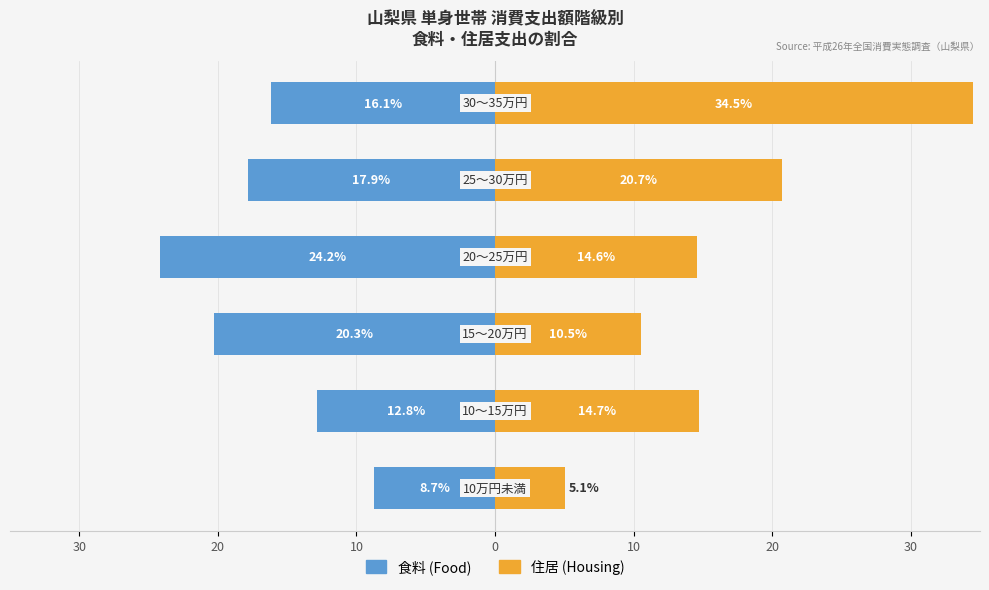

True or false: 住居 (Housing) has a value of 17.4 at 10.

False